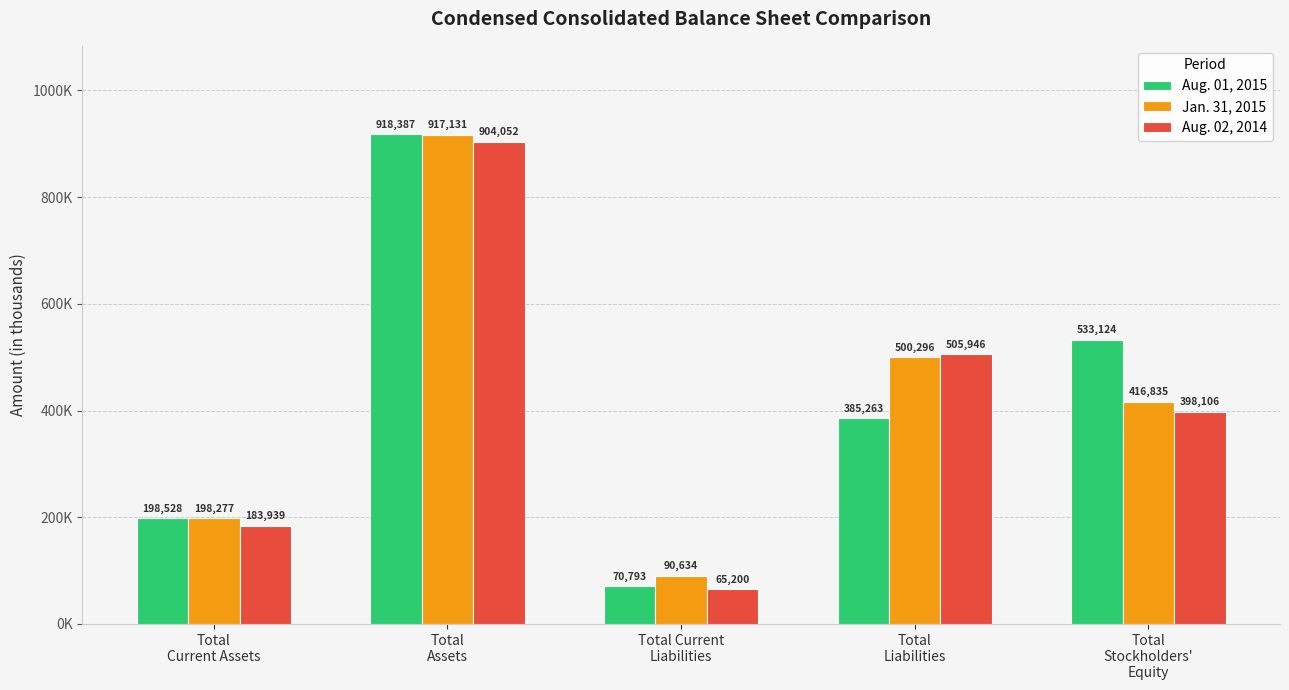

What is the label of the 1st bar from the left?

Total
Current Assets